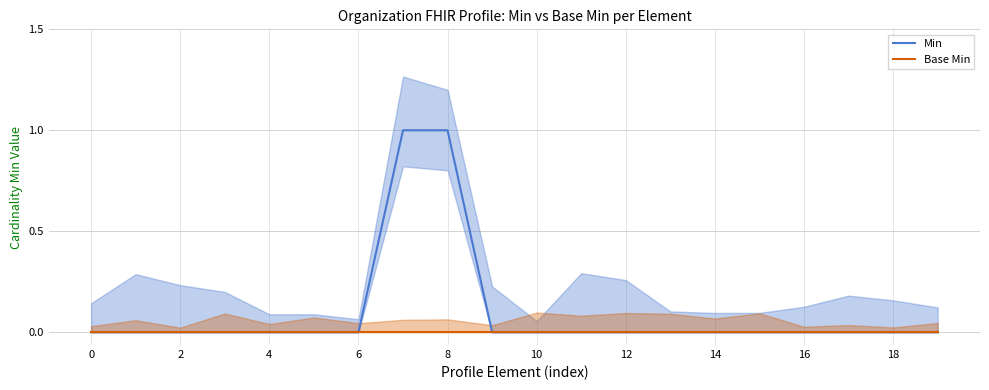

What are all the series names shown in the legend?

Min, Base Min